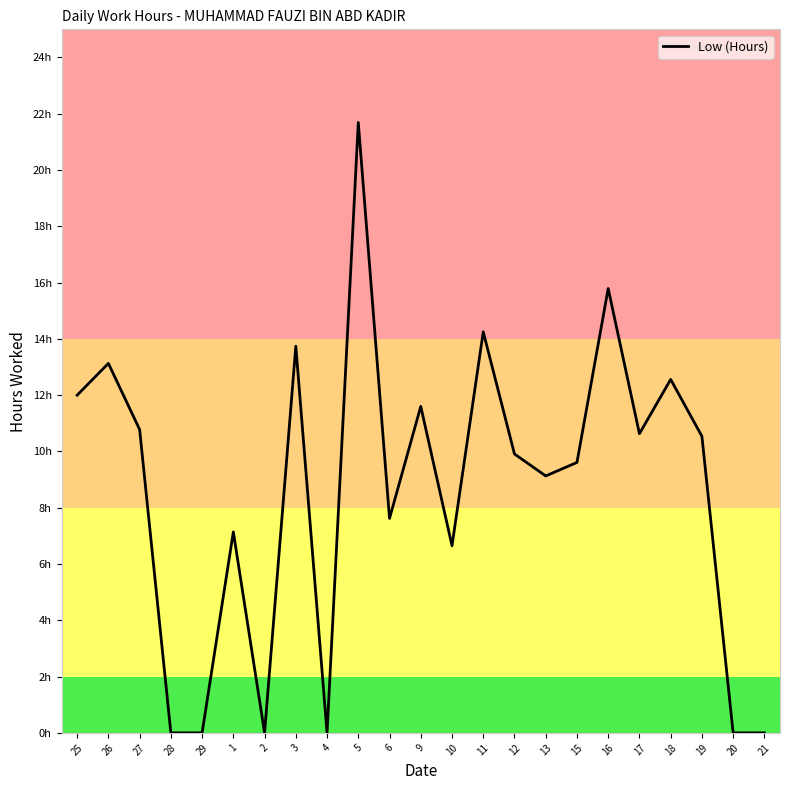

Is this an area chart (filled region under the line)?

No